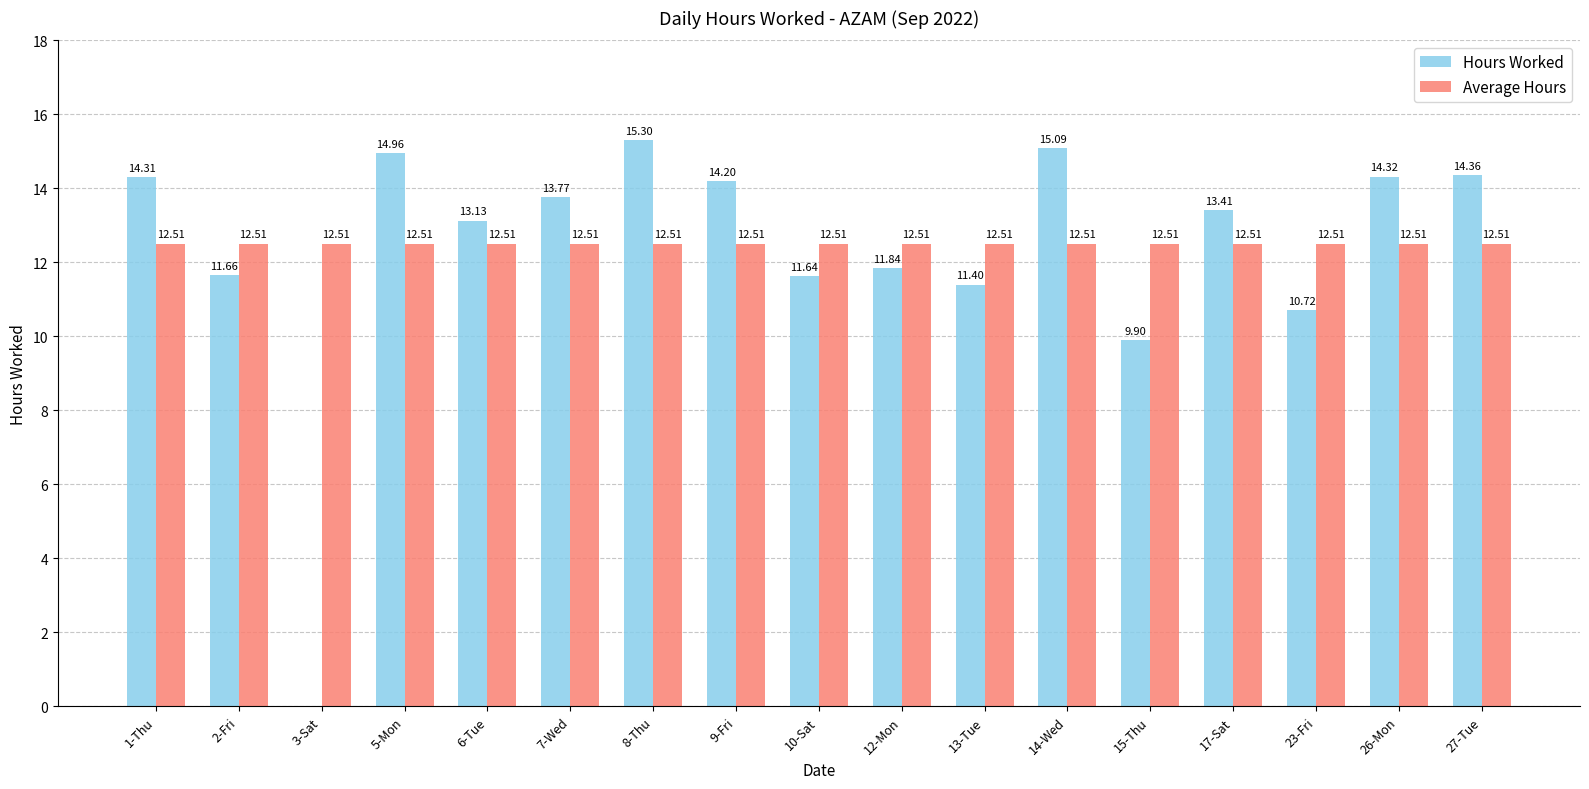

Which series has the largest total across all categories?

Average Hours